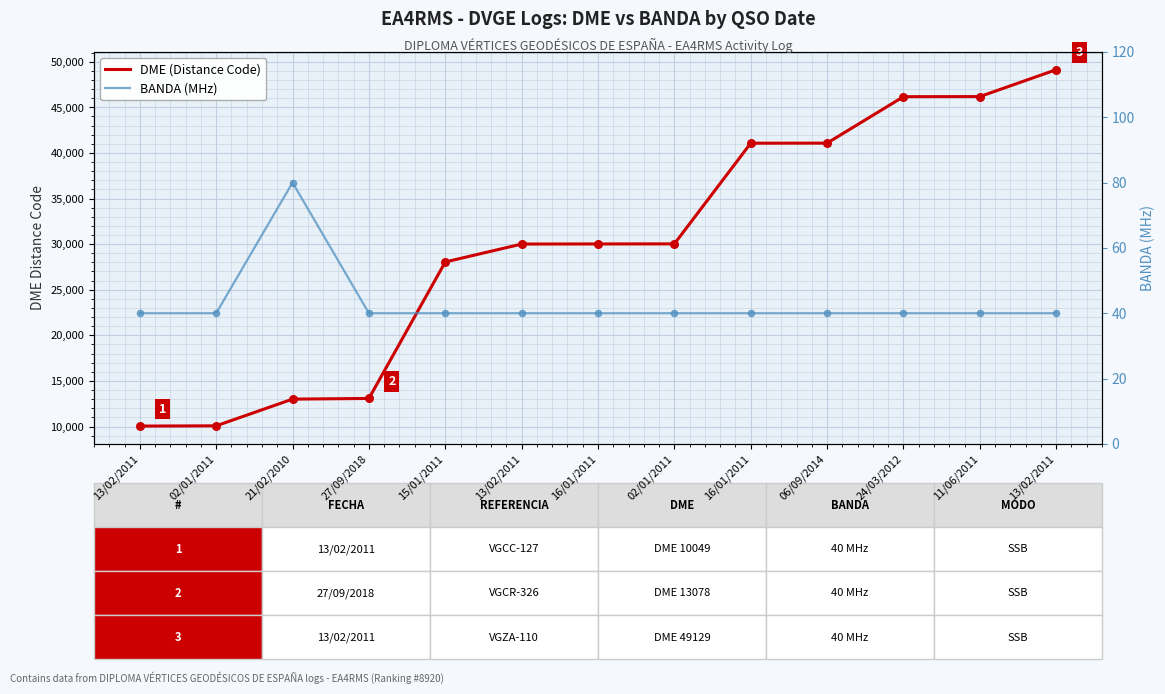

Which series contains the highest Y value?

DME (Distance Code)